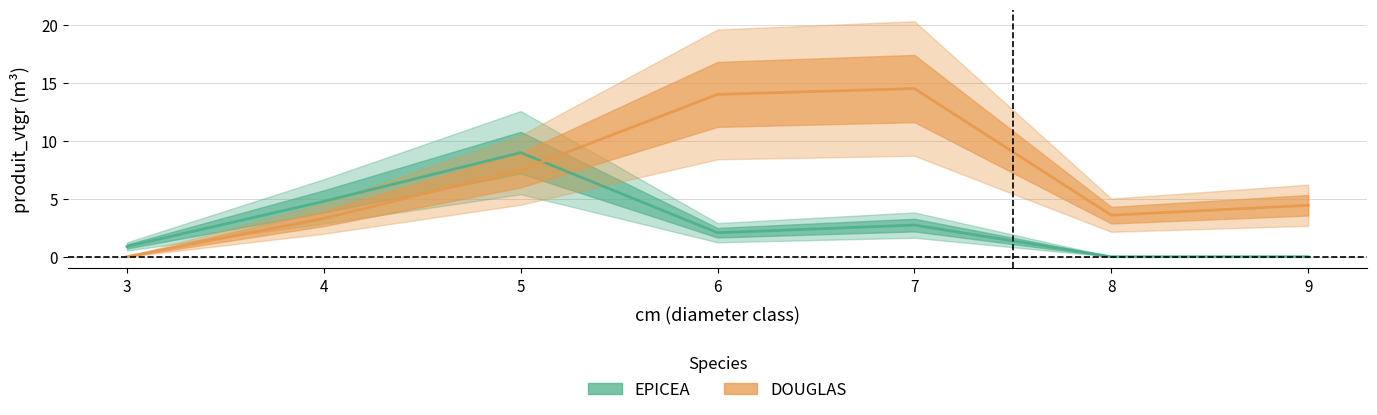

What is the maximum value for EPICEA?

9.0